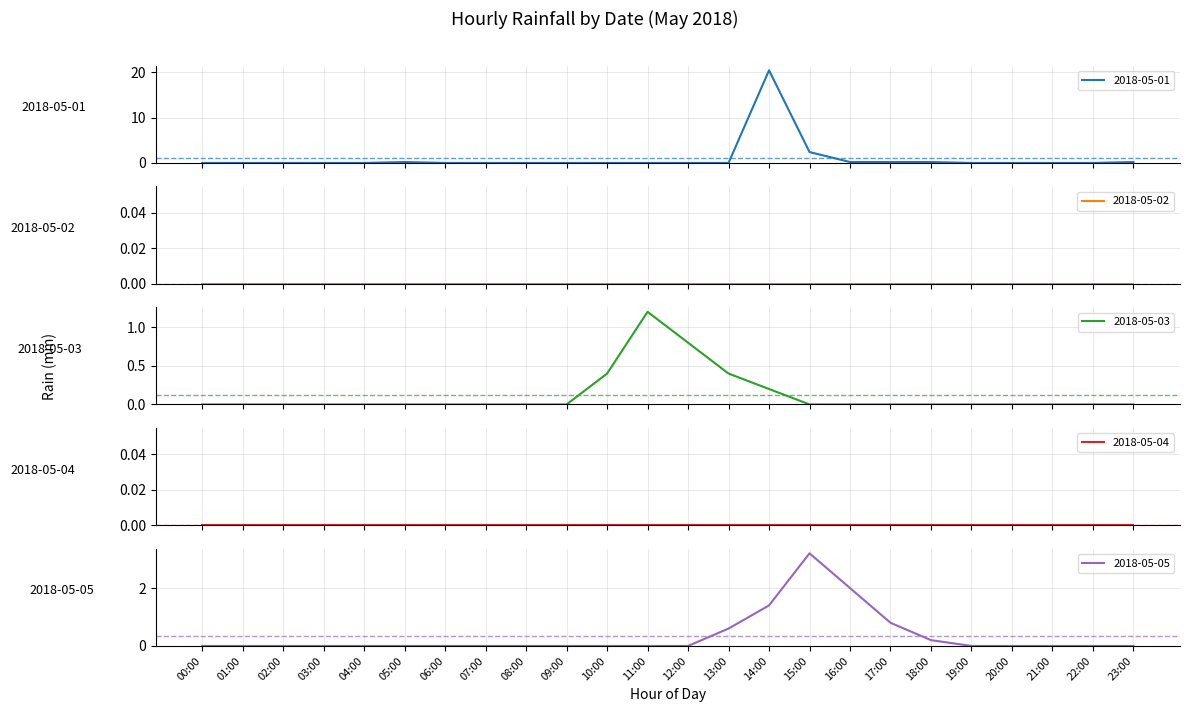

At which category does 2018-05-03 reach its first local peak?

11:00